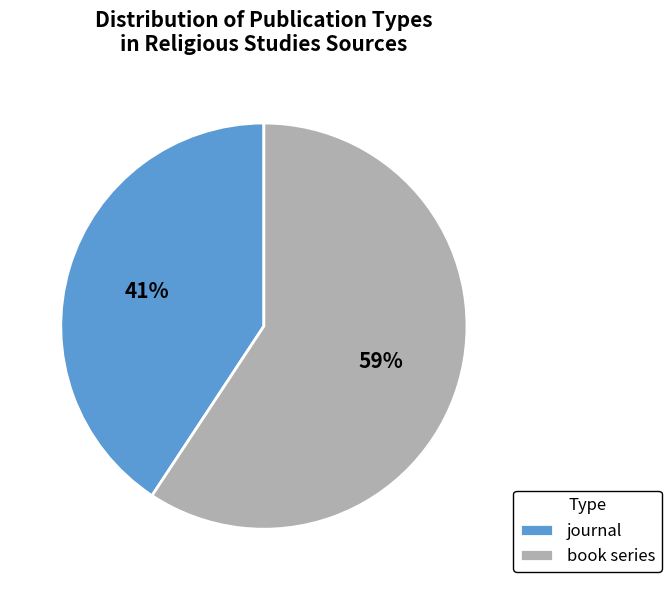

To the nearest percent, what is the average slice percentage?

50%